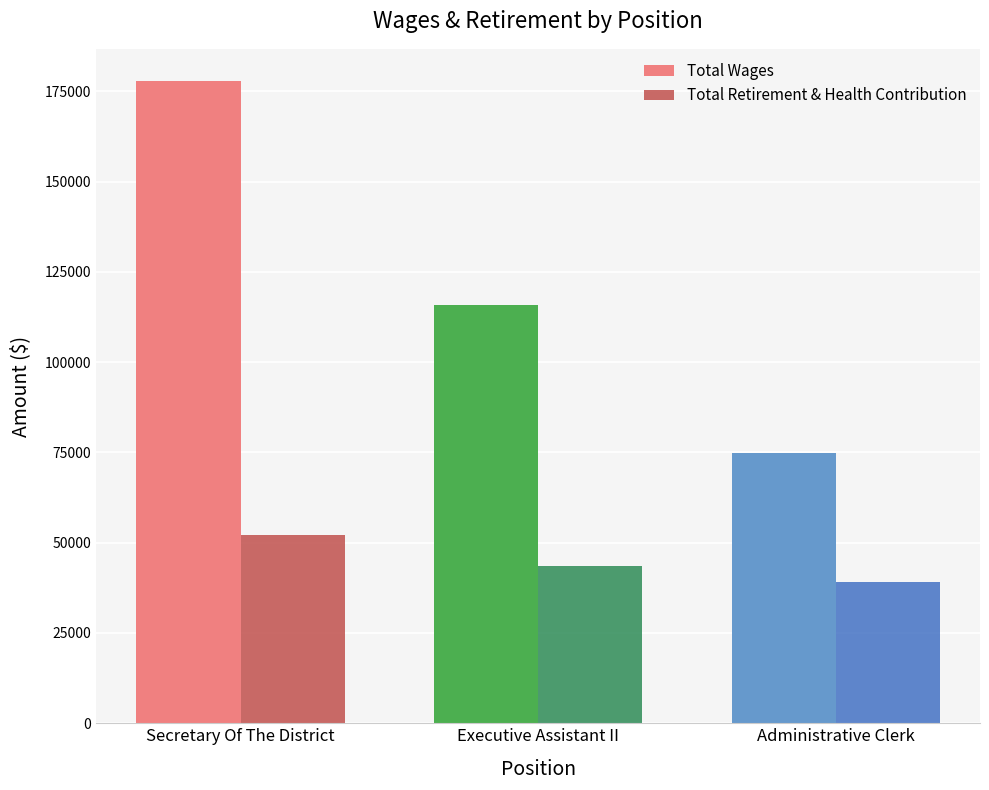

Which series has the largest range (max minus min)?

Total Wages